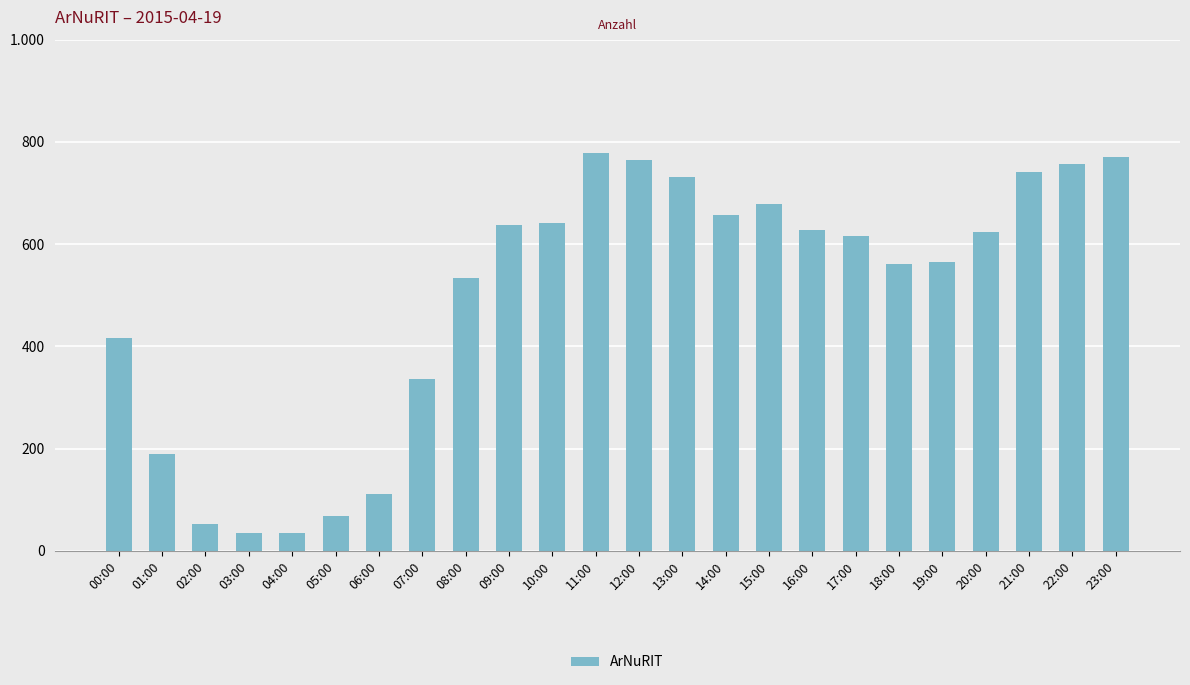

Are the bars horizontal?

No